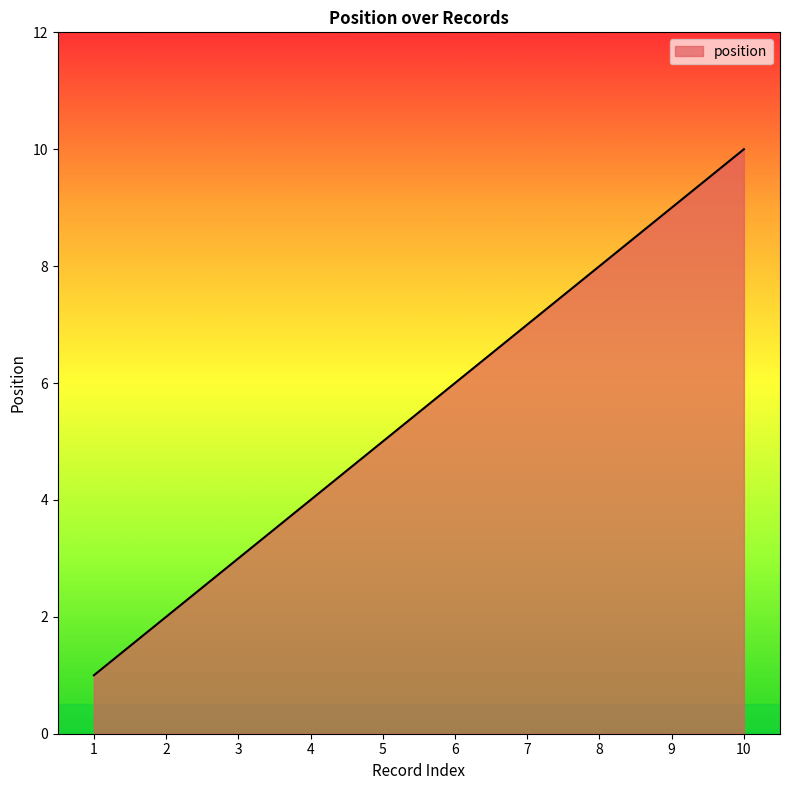

What is the difference between the maximum and minimum values?

9